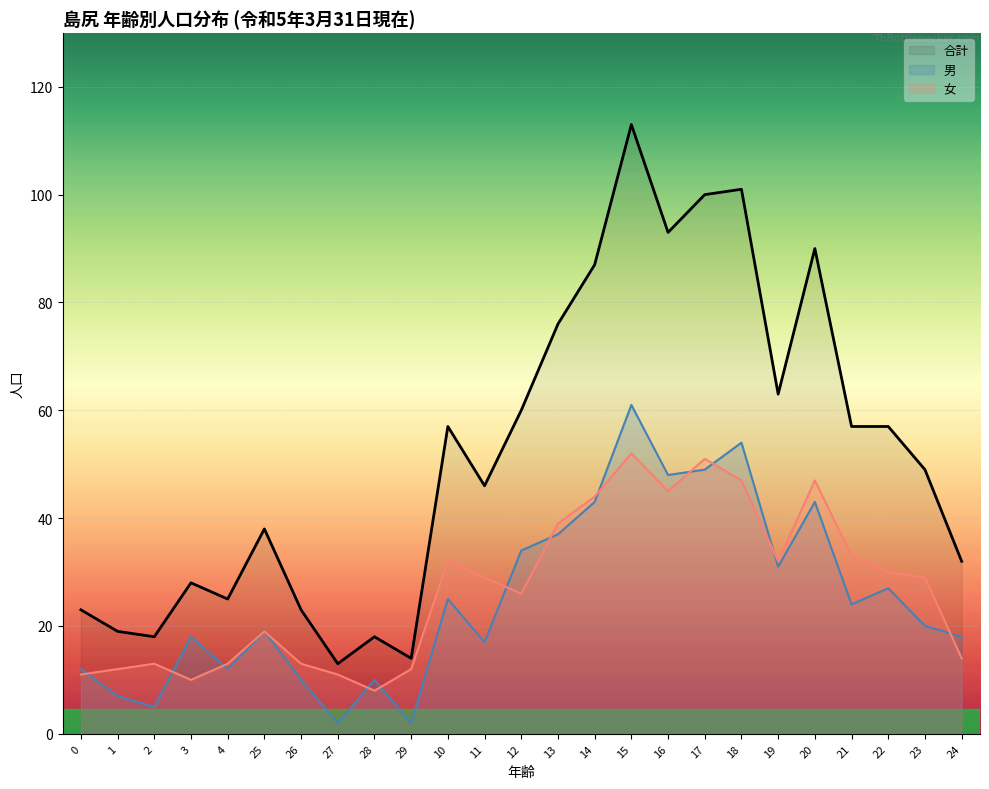

True or false: 合計 and 男 (合計) cross at least once.

False